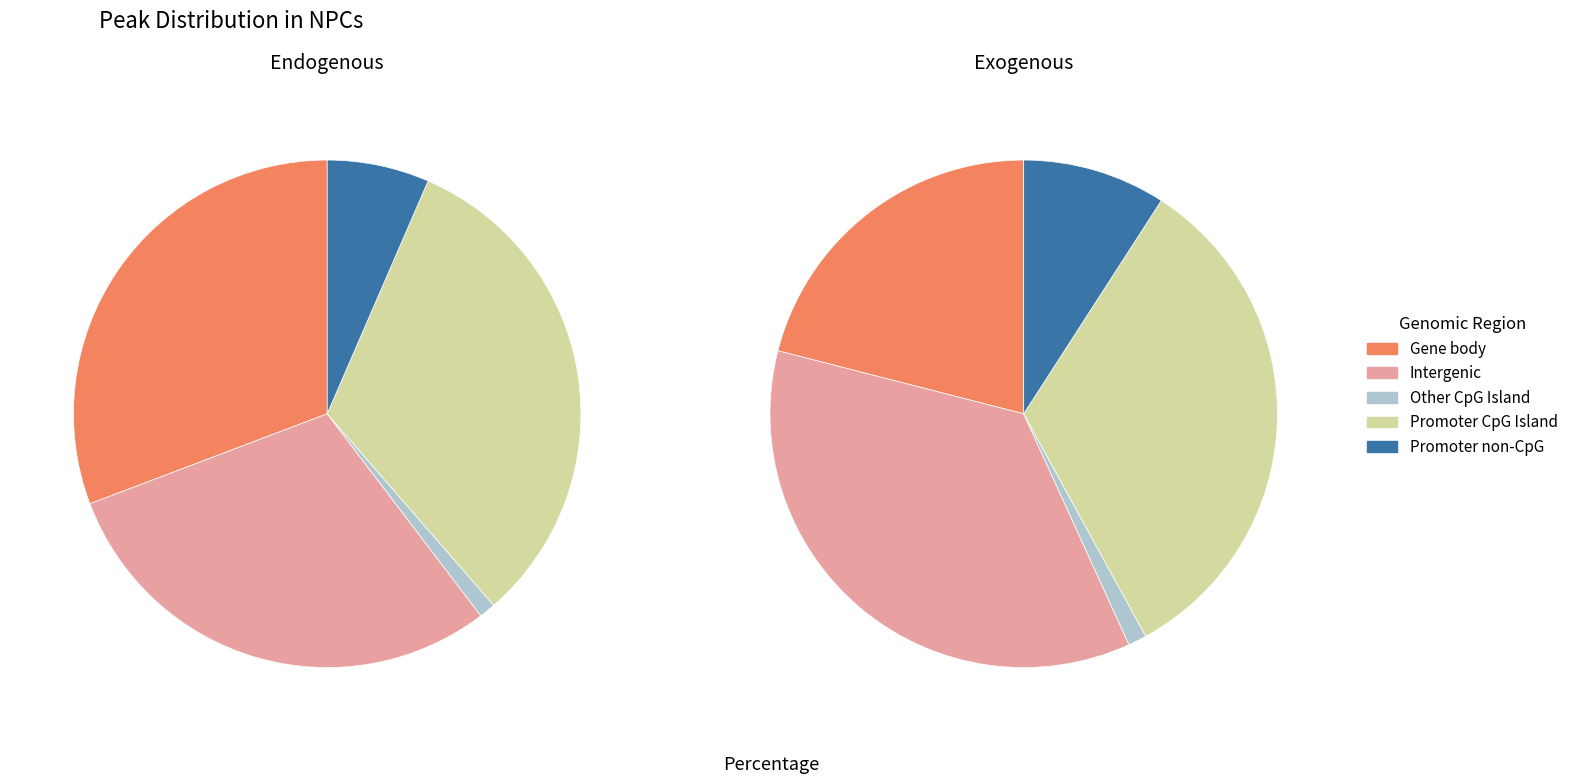

How many slices are in this pie chart?

10